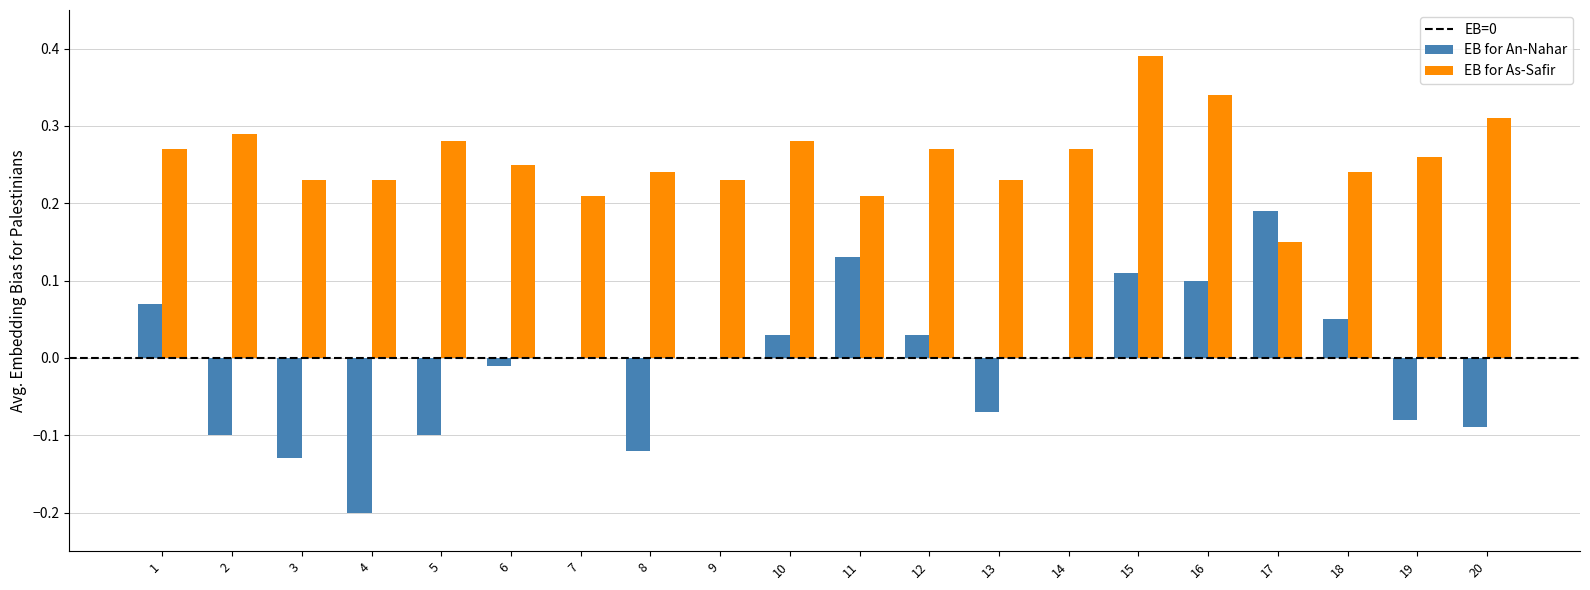

Which series has the largest total across all categories?

EB for As-Safir